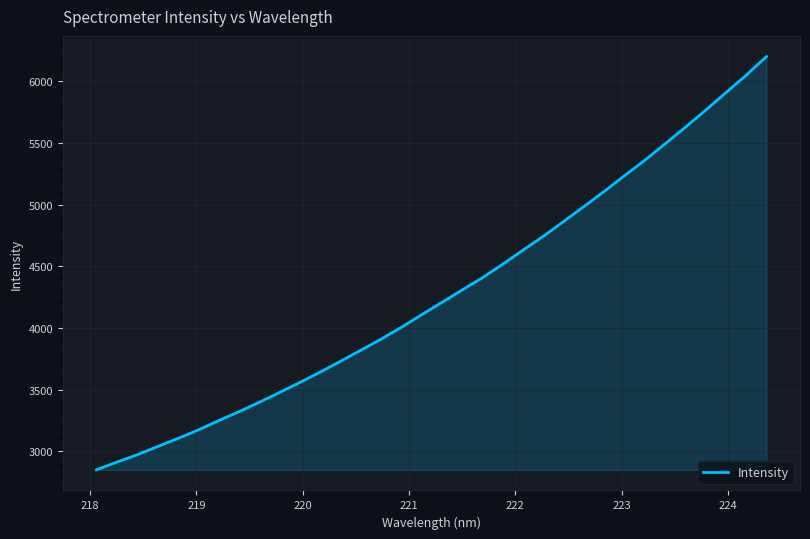

What is the minimum value shown in the chart?

2850.9